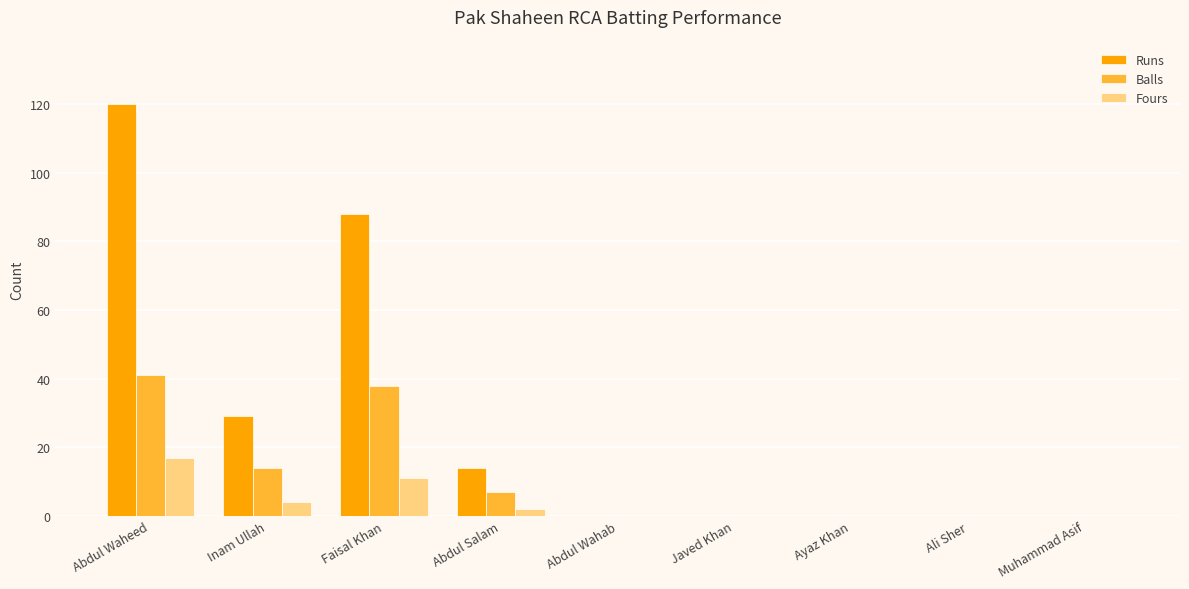

At which category is the sum across all series the highest?

Abdul Waheed